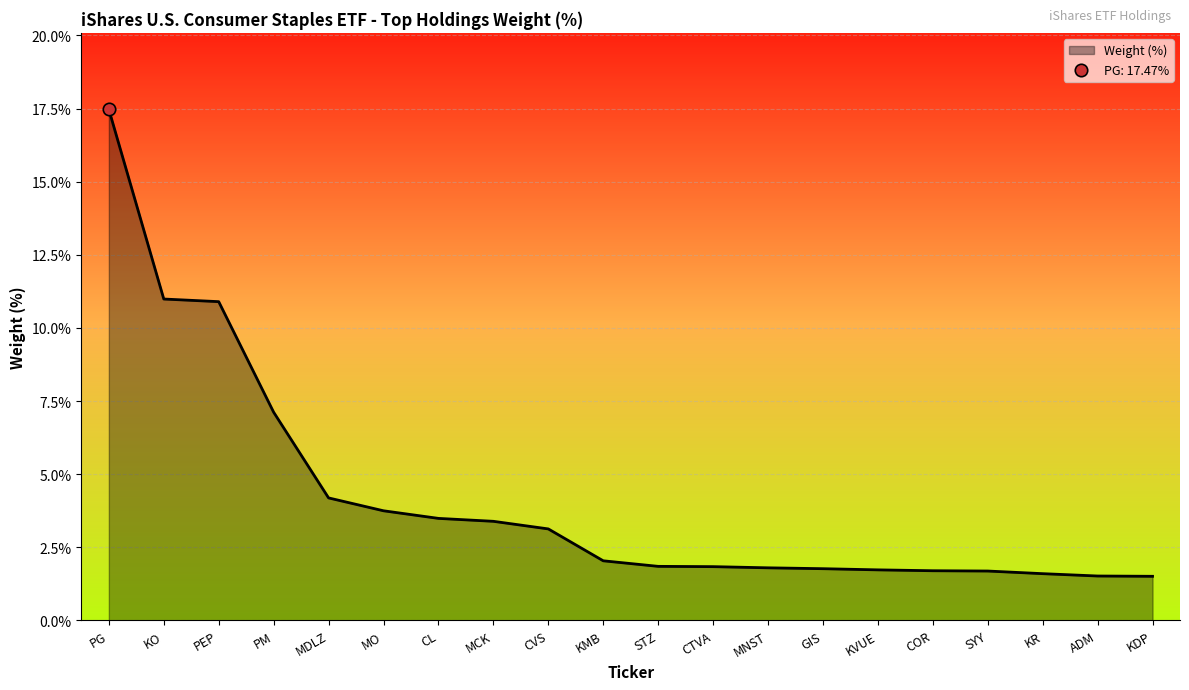

Which has a higher value, PM or STZ?

PM